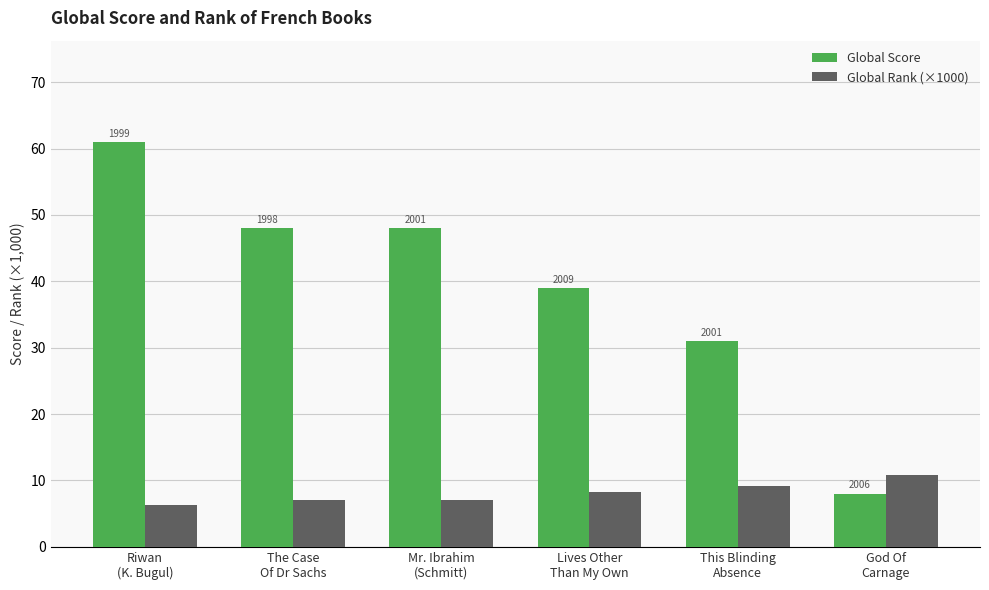

What is the difference between the Global Score values at This Blinding
Absence and Mr. Ibrahim
(Schmitt)?

17.0